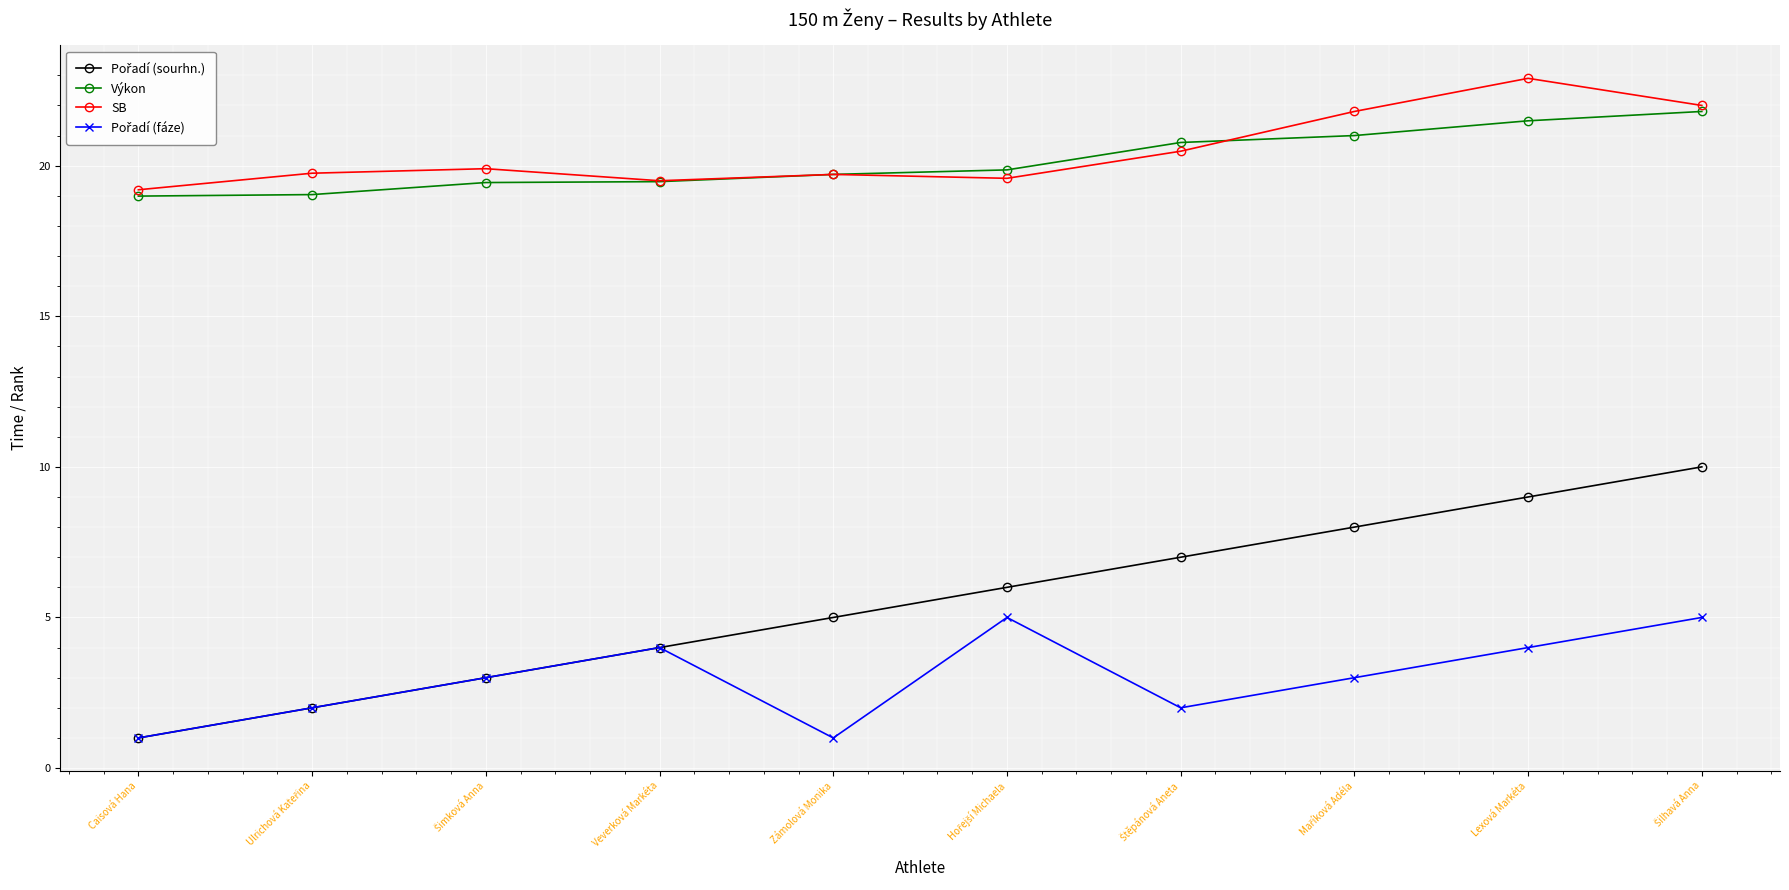

True or false: SB has more than 1 interior local peaks.

True